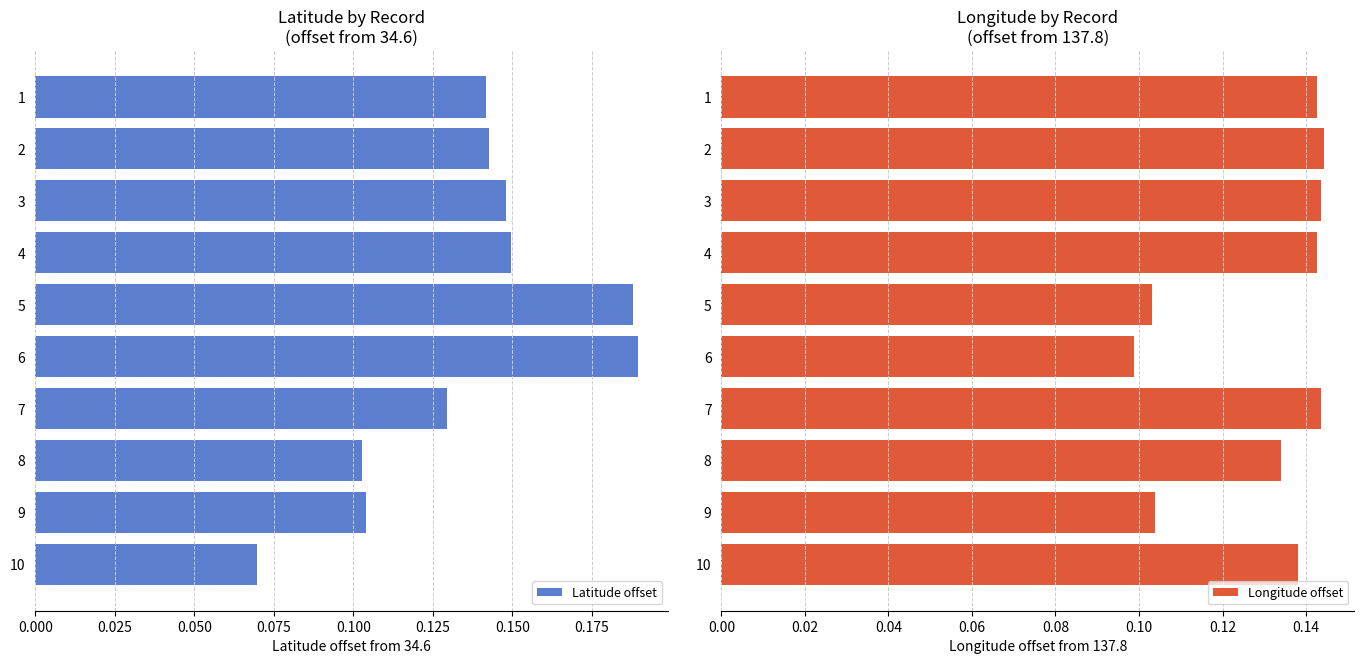

How many bars are there in total?

20